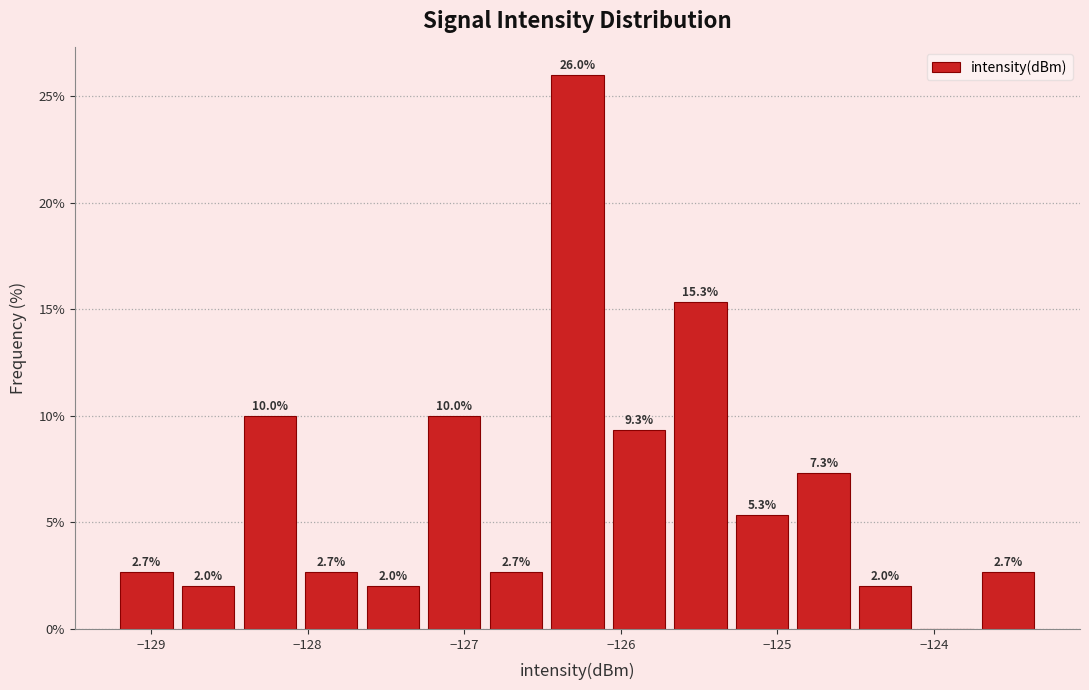

Around what value on the x-axis is the tallest bar? Give the approximate position of its centre, as read against the axis.

-126.3